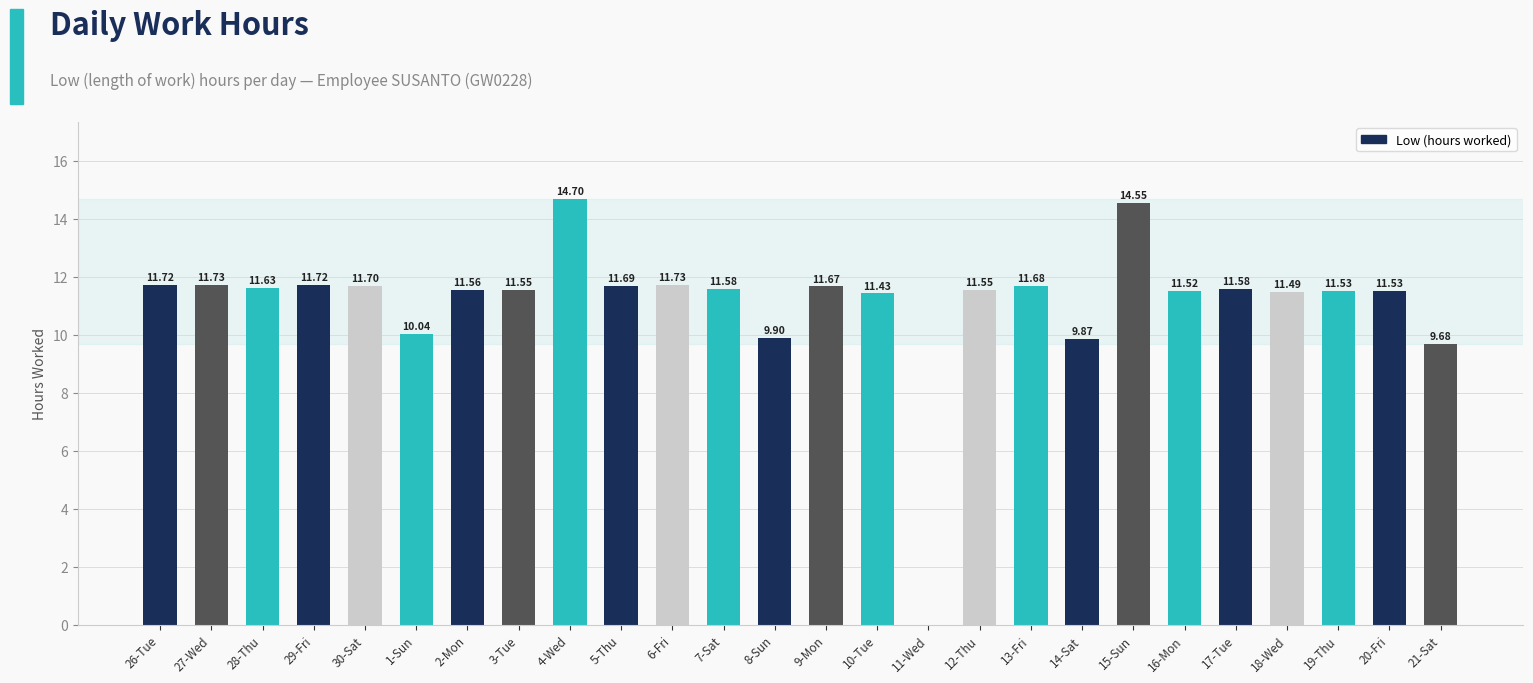

At which category does the chart reach its peak across all series?

4-Wed